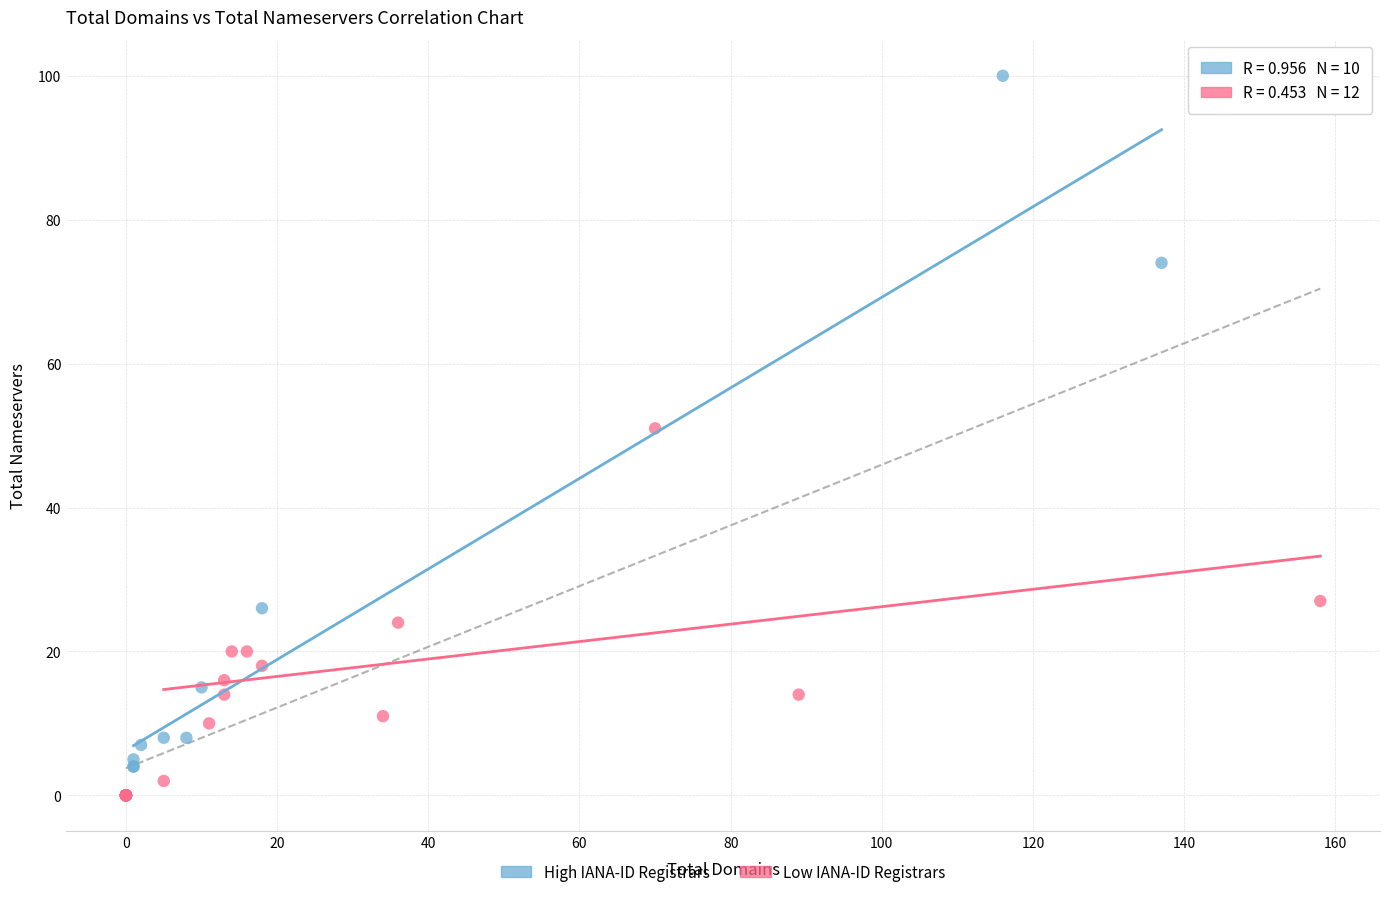

Which series reaches the maximum Y coordinate?

High IANA-ID Registrars